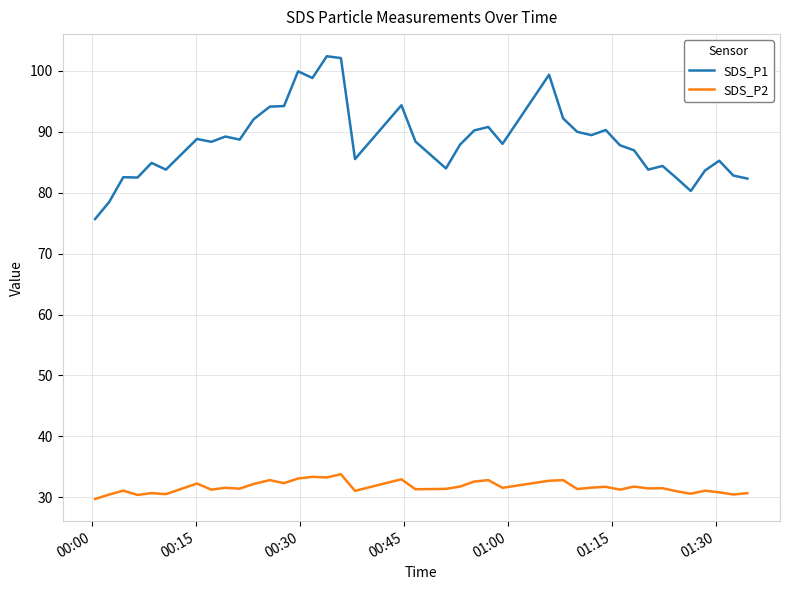

In SDS_P2, how many points are lower than both neighbors (excluding endpoints)?

14